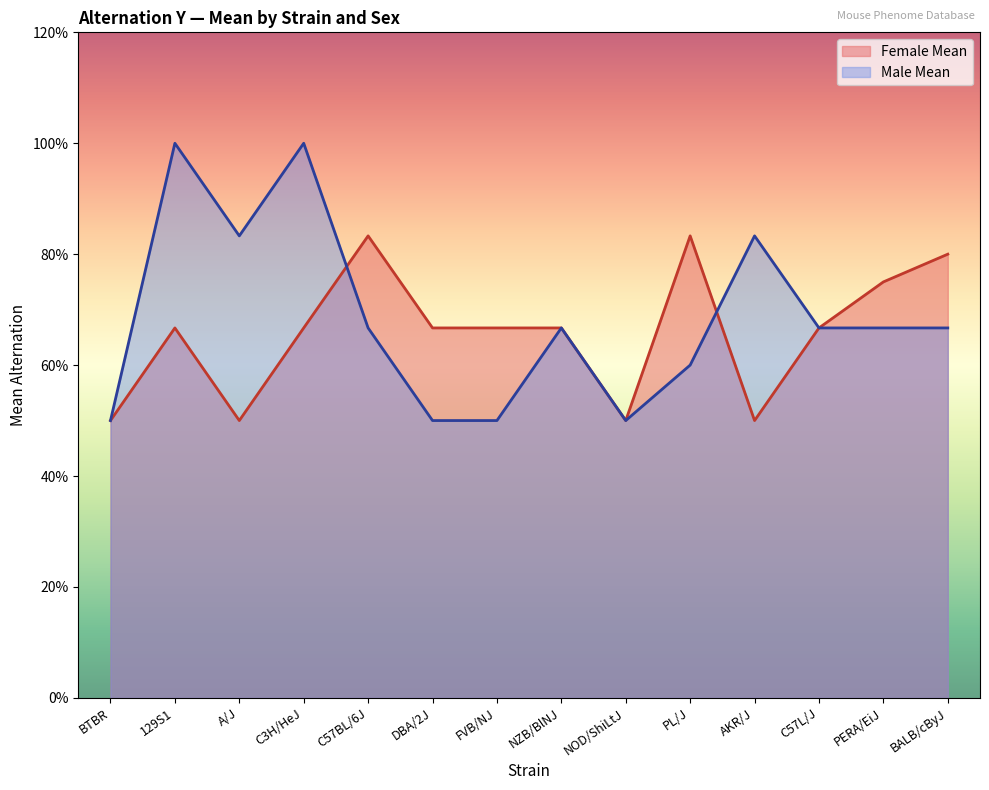

Rank the categories by Male Mean value from highest to lowest.

129S1, C3H/HeJ, A/J, AKR/J, C57BL/6J, NZB/BlNJ, C57L/J, PERA/EiJ, BALB/cByJ, PL/J, BTBR, DBA/2J, FVB/NJ, NOD/ShiLtJ